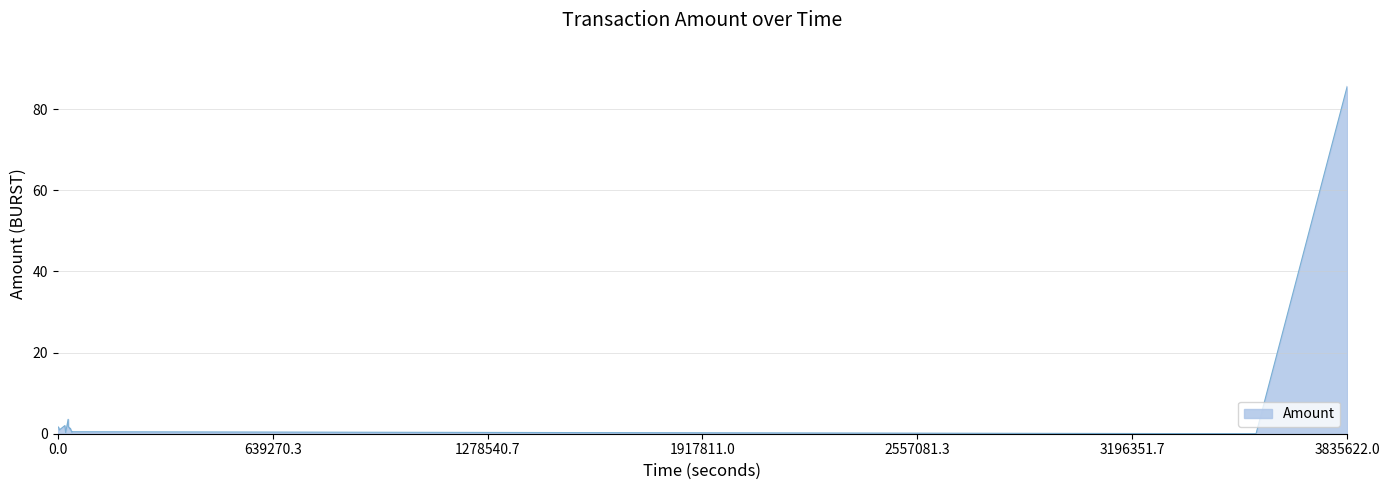

How many interior local peaks (higher than both neighbors) does the data have?

4